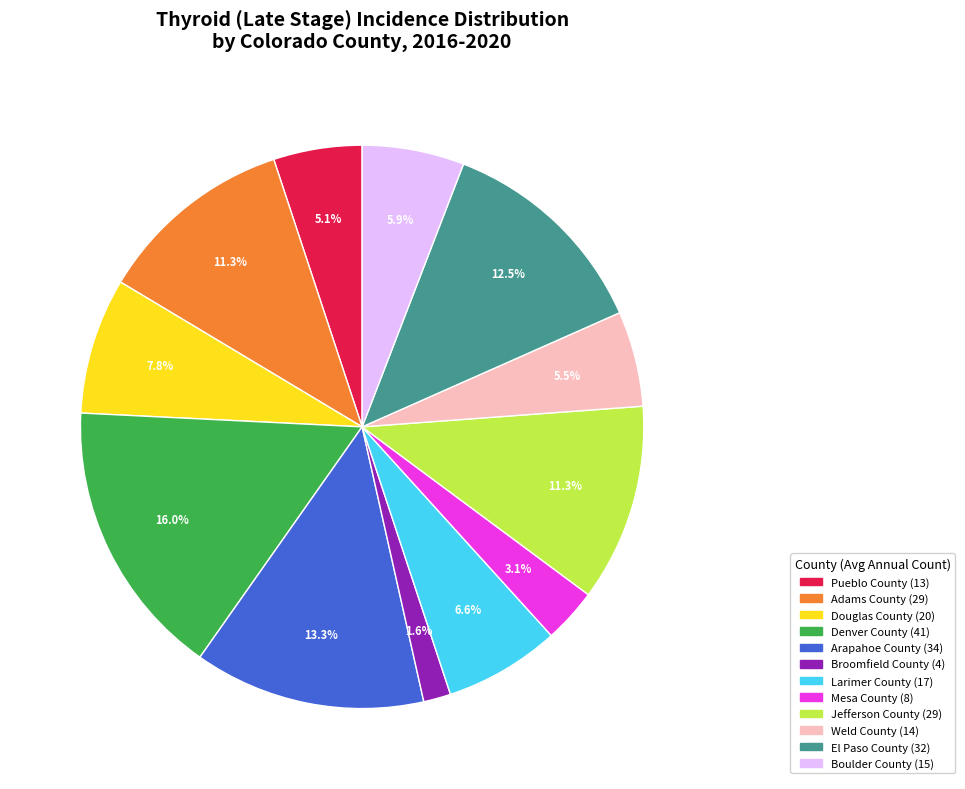

Which category has the biggest portion of the pie?

Denver County